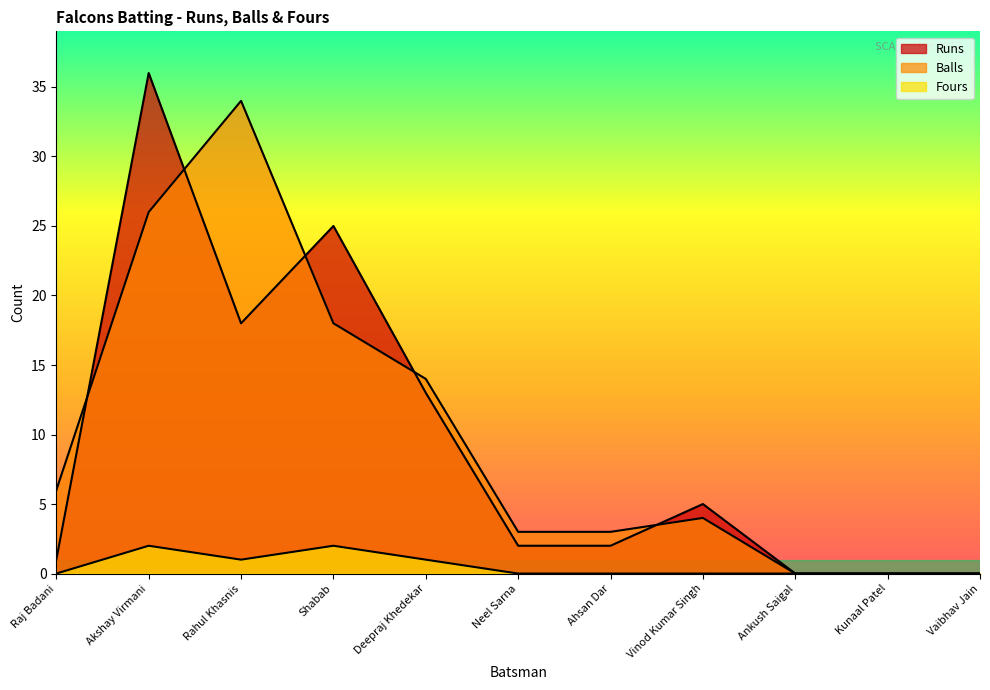

The value of Runs at Ankush Saigal is 0. True or false?

True